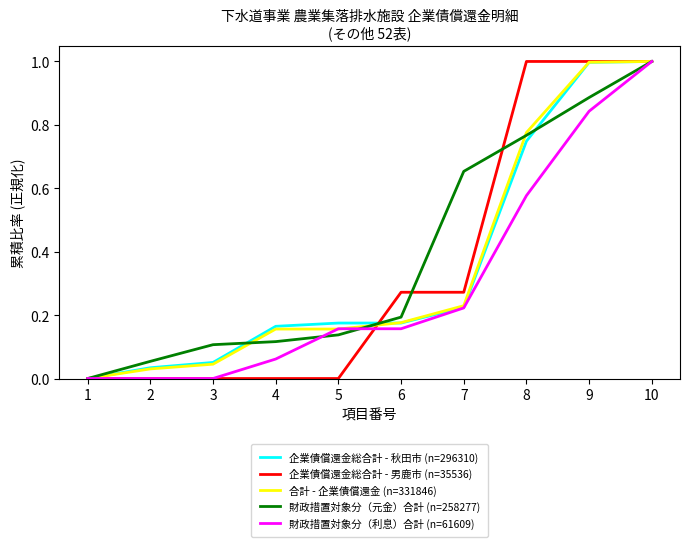

What is the difference between the highest and lowest values at 8?

0.4